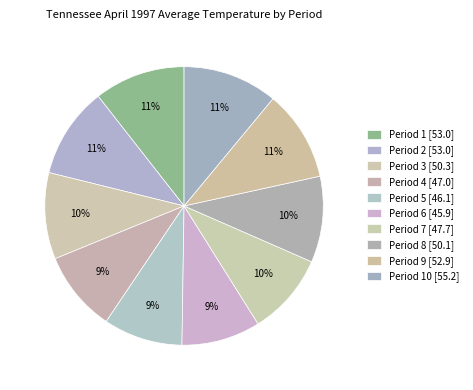

How many slices are in this pie chart?

10